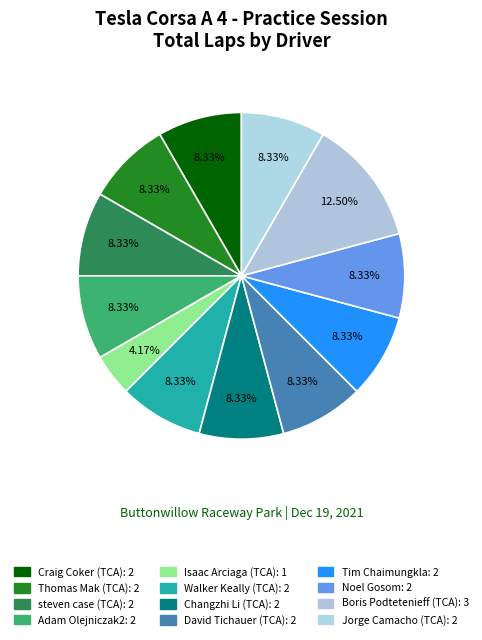

Count the number of slices in the pie.

12